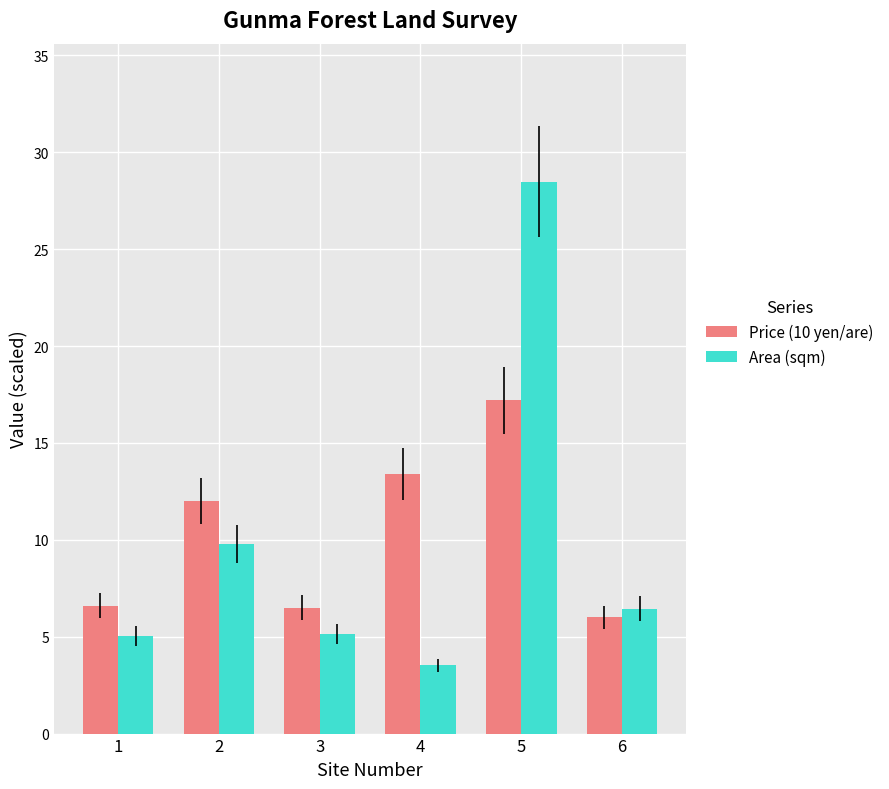

What is the spread (max minus min) of values at 2?

2.2